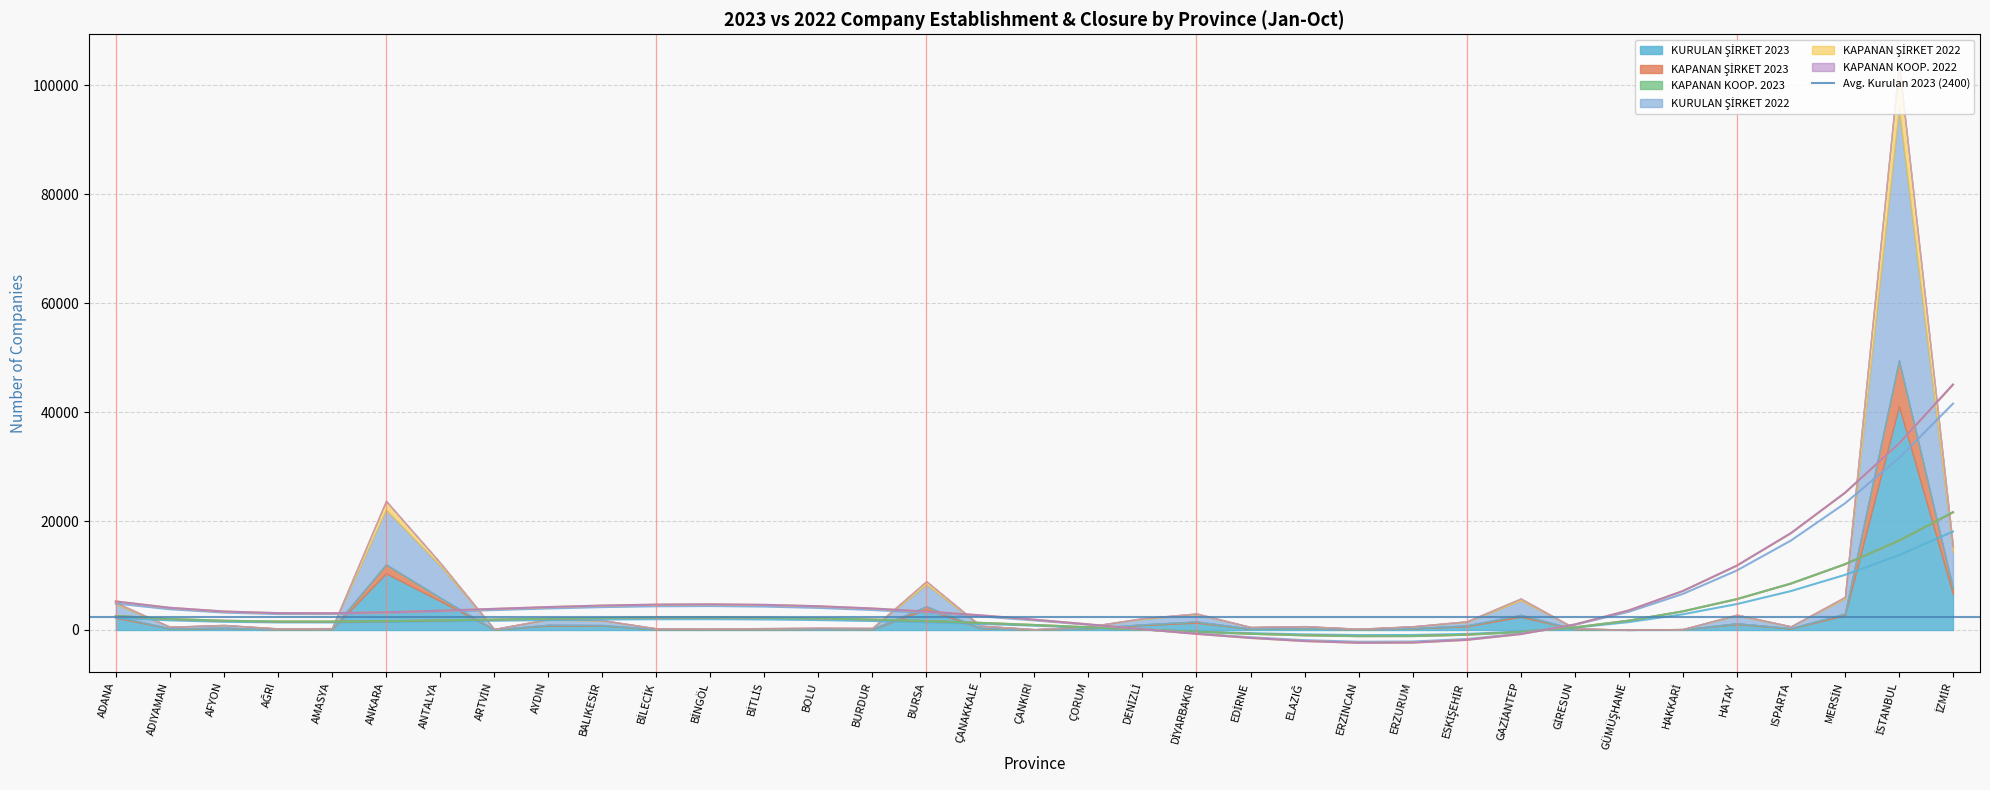

How many data points in KAPANAN KOOP. 2023 are above 6?

16